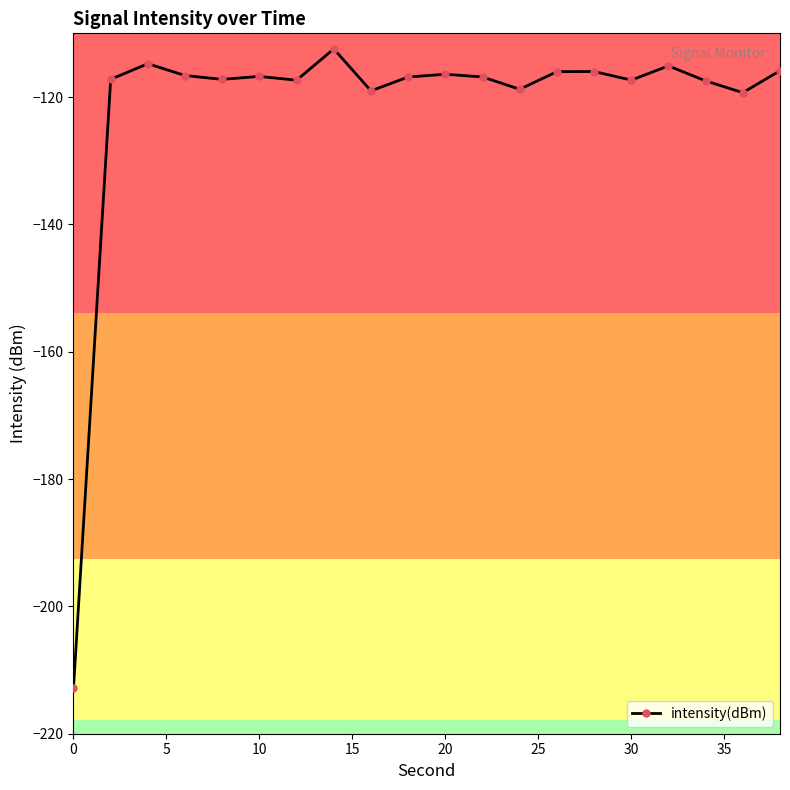

What is the difference between the maximum and minimum values?

100.4